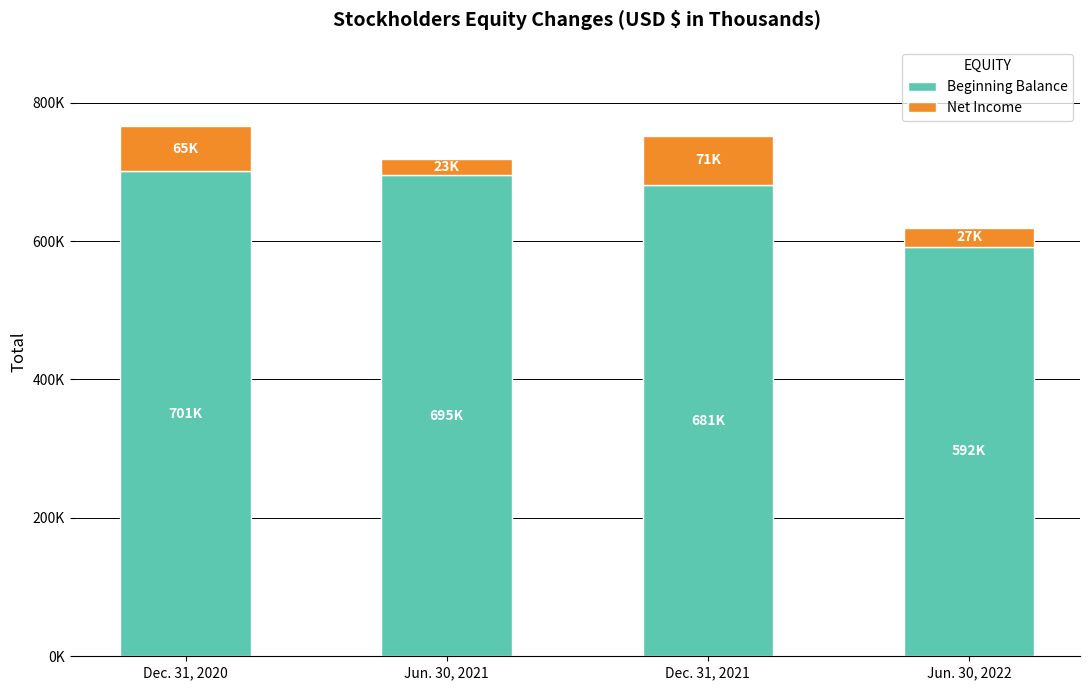

What are all the series names shown in the legend?

Beginning Balance, Net Income